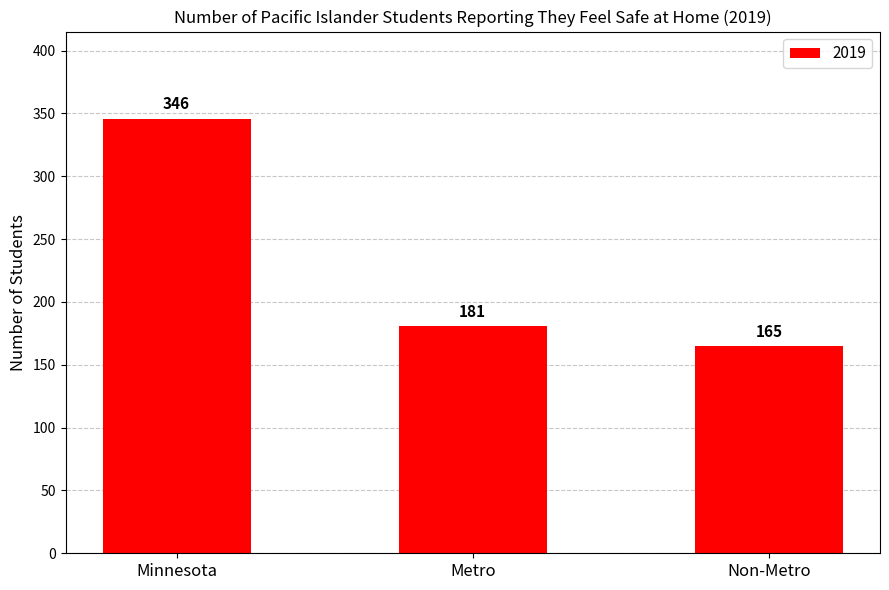

Reading left to right, extract all data points from this chart.

Minnesota=346	Metro=181	Non-Metro=165